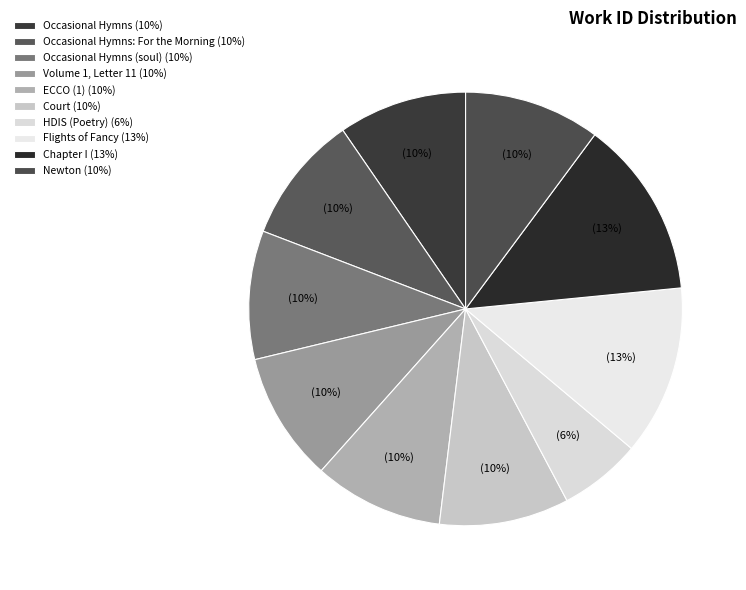

How many slices are in this pie chart?

10